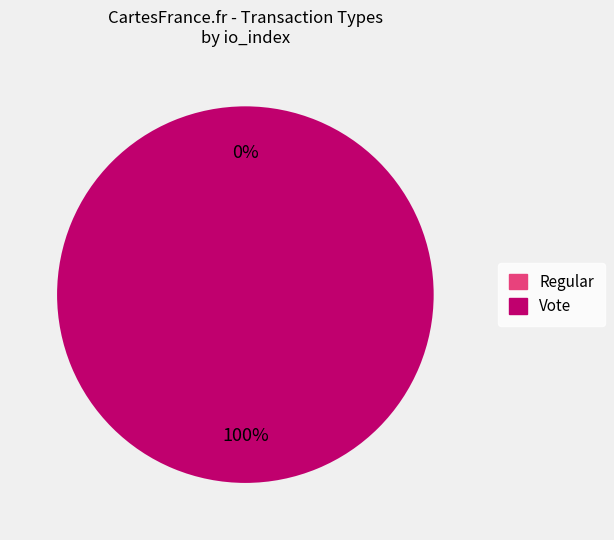

What is the smallest slice in the pie chart?

Regular